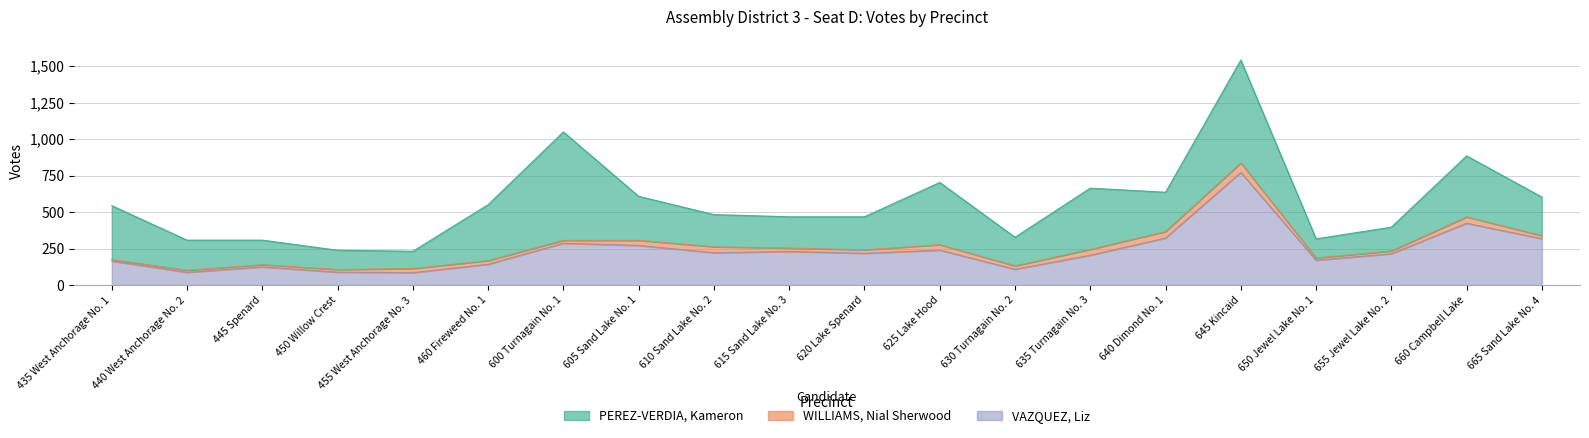

Reading left to right, what are all the values shown in this chart?

PEREZ-VERDIA, Kameron: 369	206	168	132	118	383	742	301	220	214	226	426	196	419	269	704	131	163	418	264
WILLIAMS, Nial Sherwood: 10	14	15	18	28	25	20	35	41	23	24	37	23	40	44	65	15	19	43	21
VAZQUEZ, Liz: 165	88	125	89	86	143	287	272	222	231	218	240	109	205	323	772	171	215	424	318